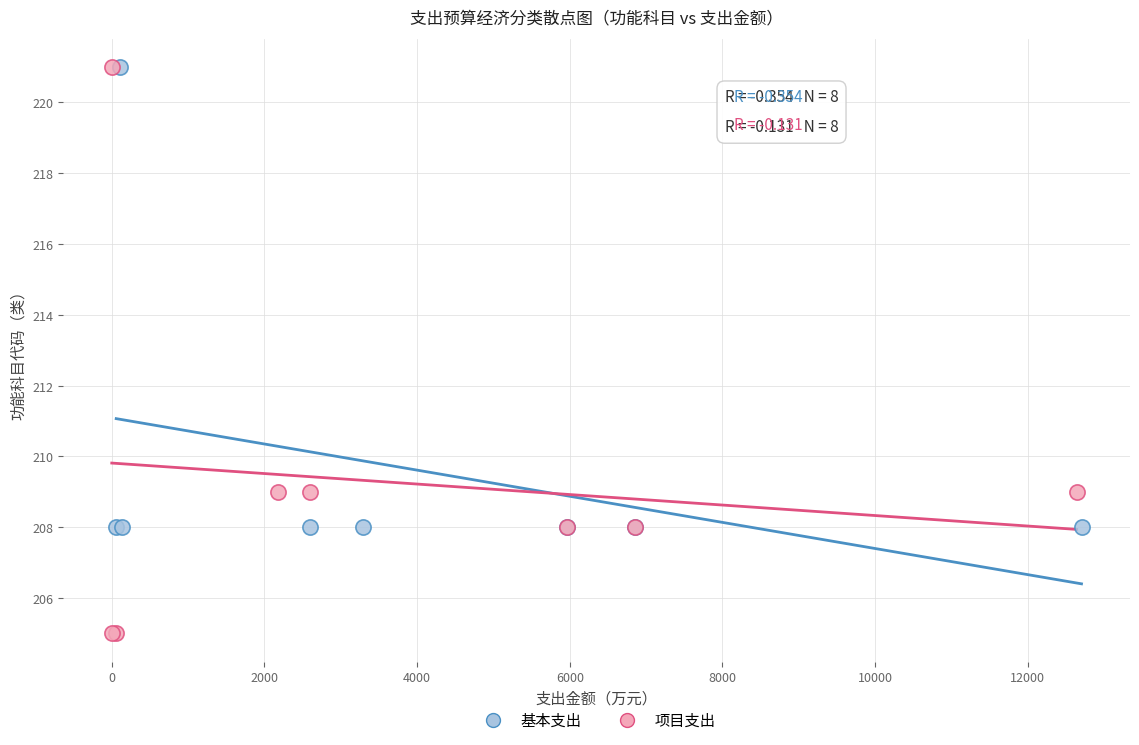

What are all the series names shown in the legend?

基本支出, 项目支出